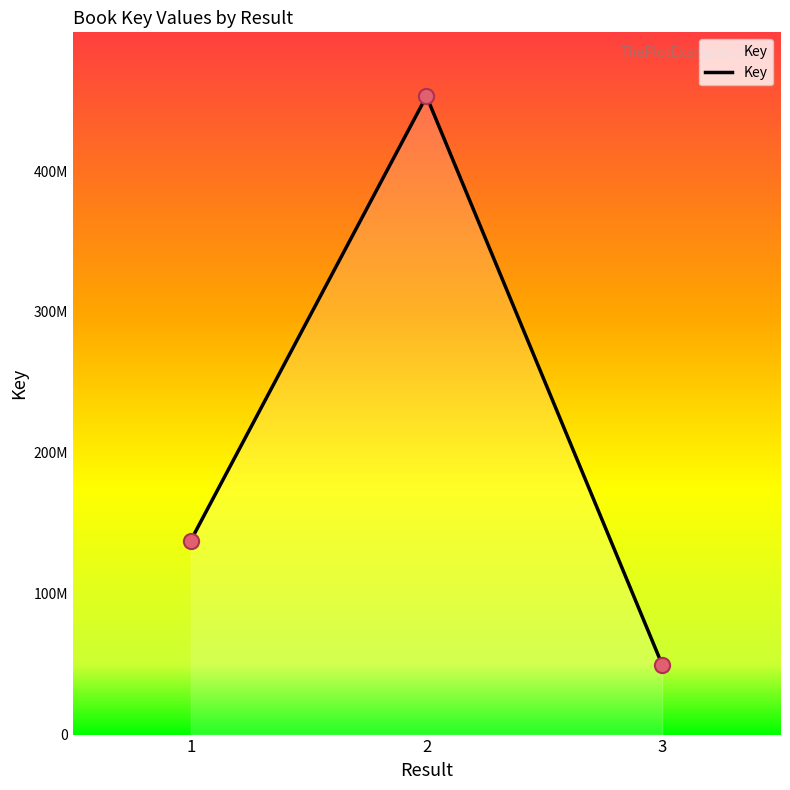

Which has a higher value, 3 or 2?

2